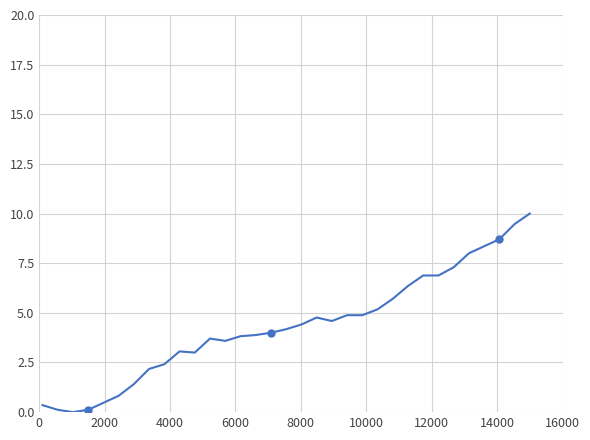

What is the value of the 31st point from the left?

8.7